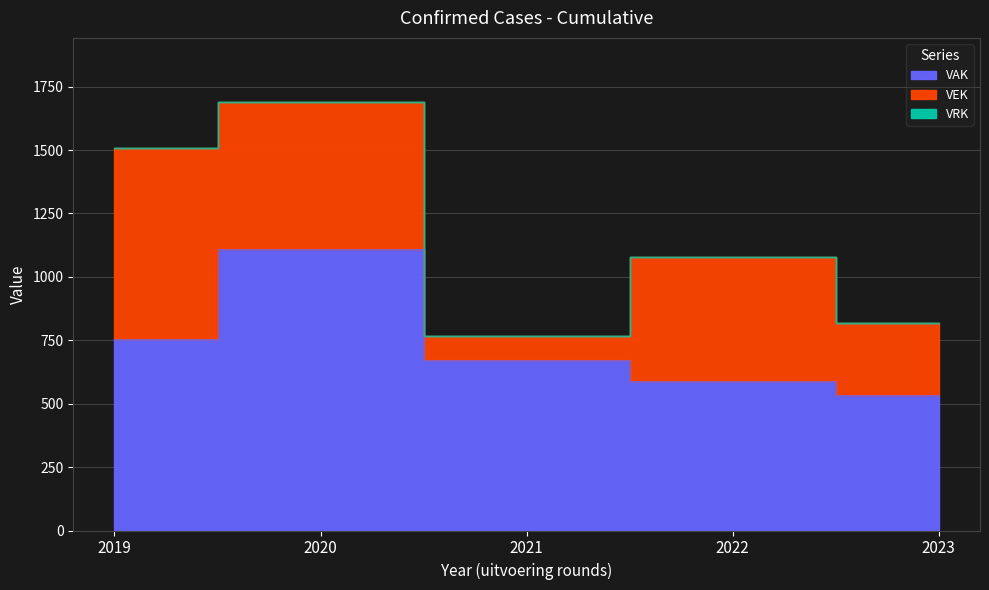

What is the difference between the highest and lowest values at 2019?

754